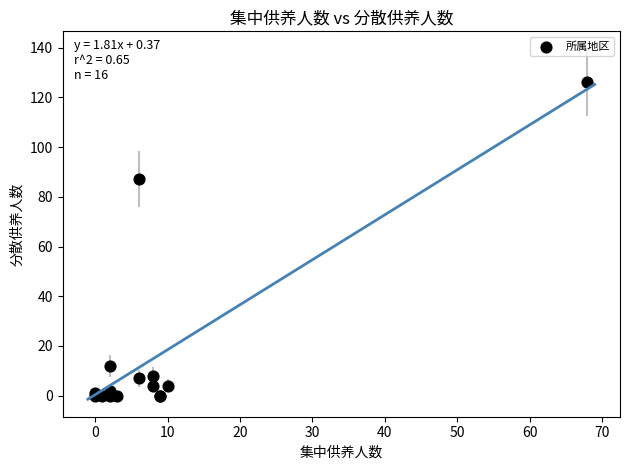

What Y value in the scatter plot is closest to 63?

87